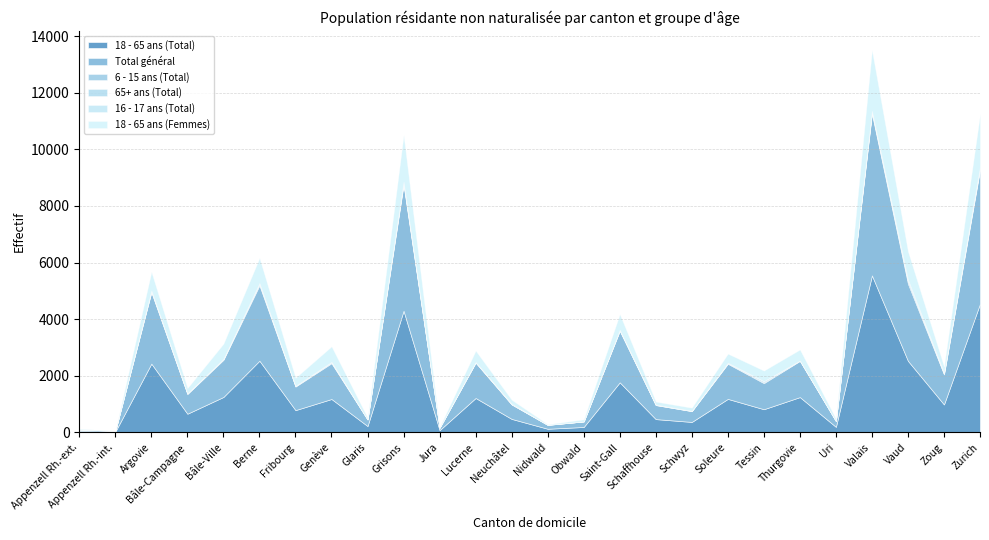

Which series changed the most between Bâle-Ville and Berne?

Total général